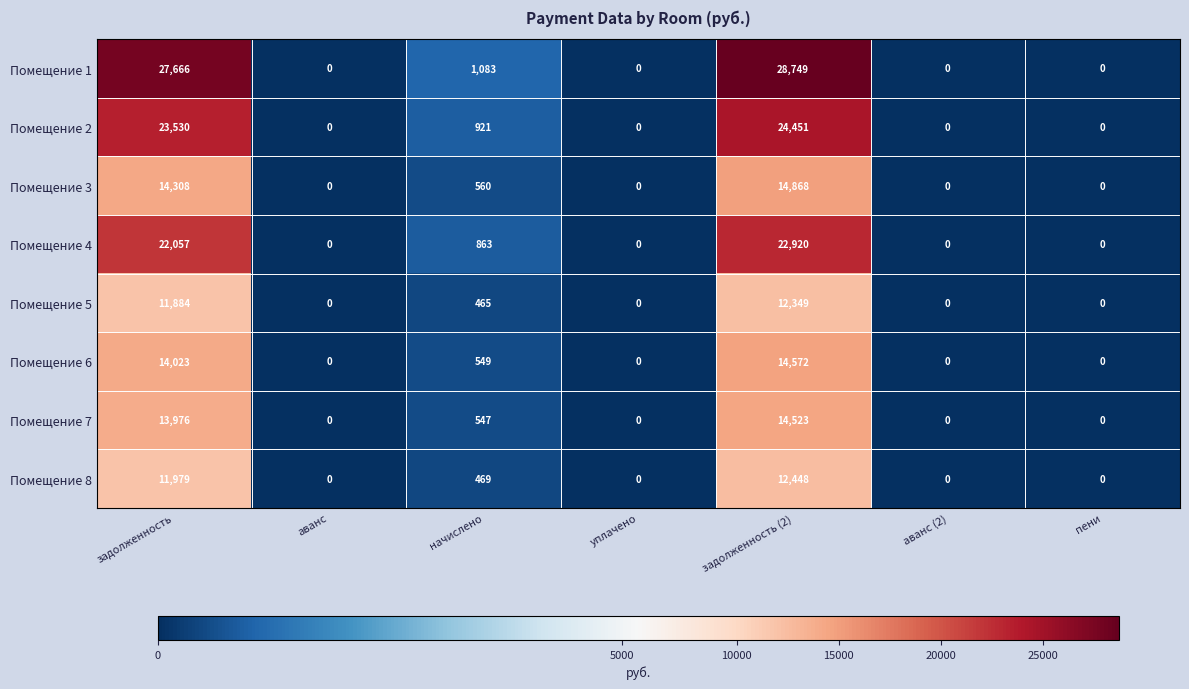

What is the sum of all Помещение 4 values?

45840